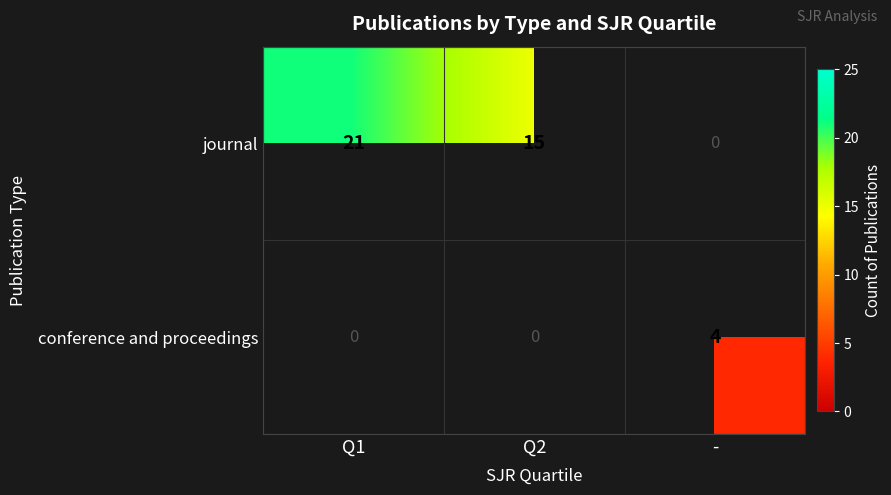

How many categories are shown in the chart?

3